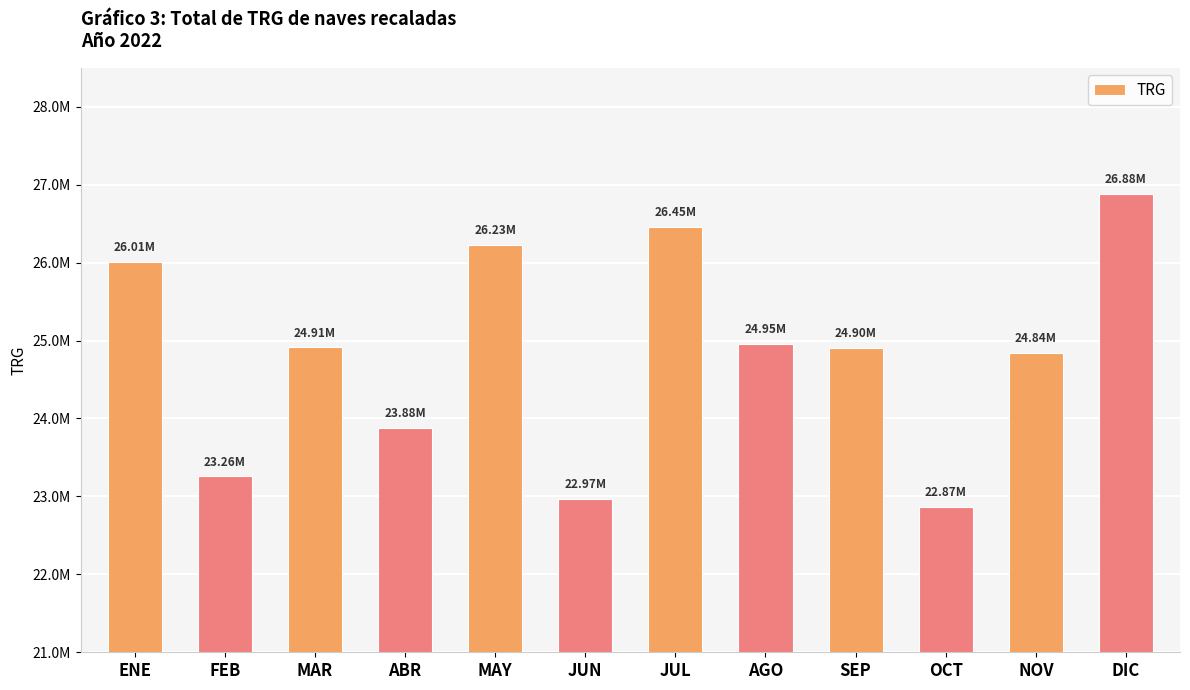

Approximately how many times larger is the value at OCT compared to ABR?

1.0